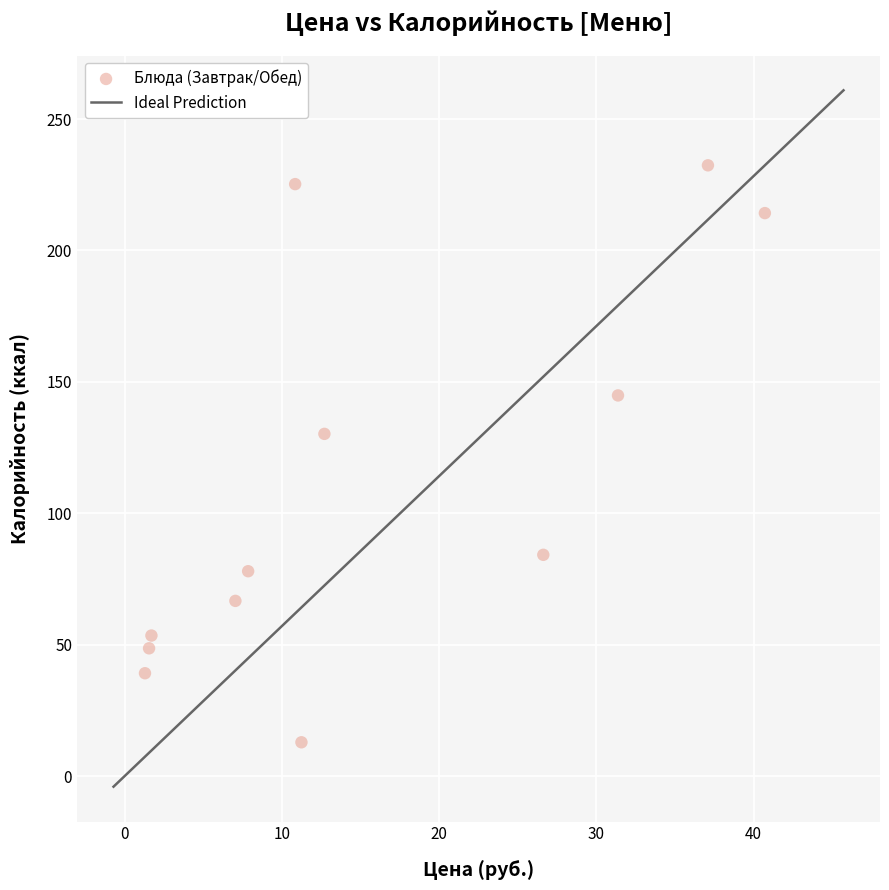

What is the range of X values (max minus min)?

39.4